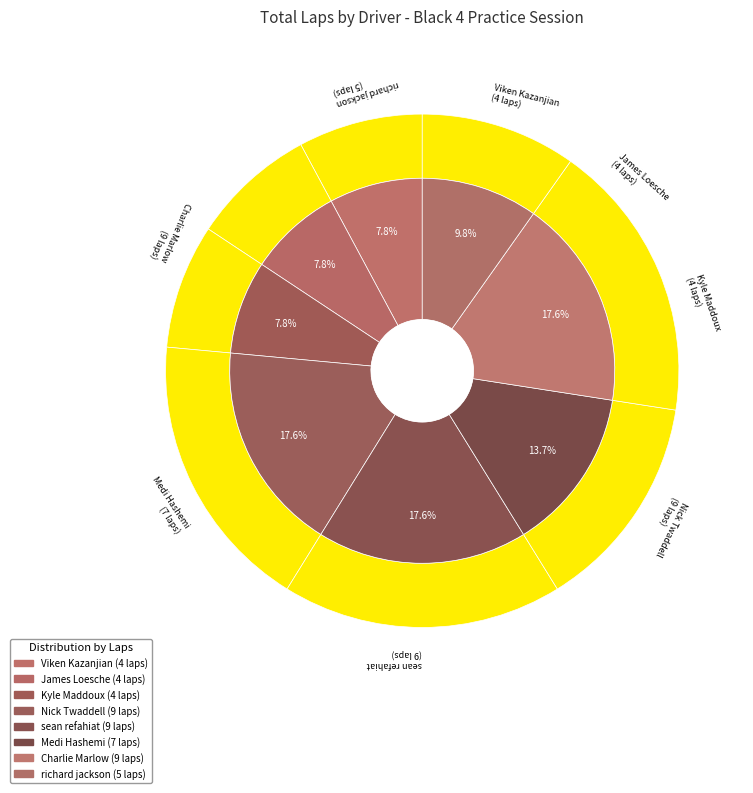

To the nearest percent, what percentage of the pie is richard jackson?

10%